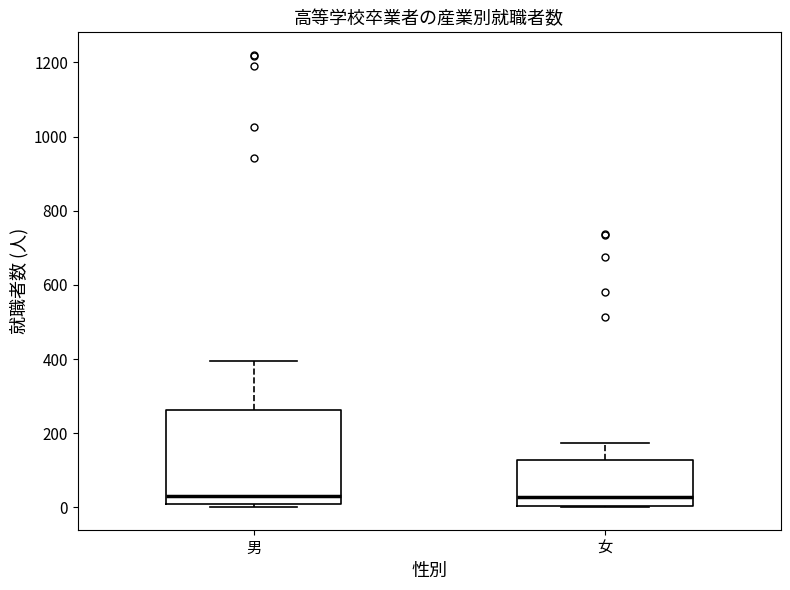

Reading left to right, read every box against the y-axis: the position of its median line, the range the box covers, and the ends of its whiskers. The values are not printed on the chart, so give them approximately, as read against the axis.

男: median 40, box 0 to 260, whiskers 0 (just below the box's lower edge) to 400
女: median 20, box 0 to 120, whiskers 0 to 180